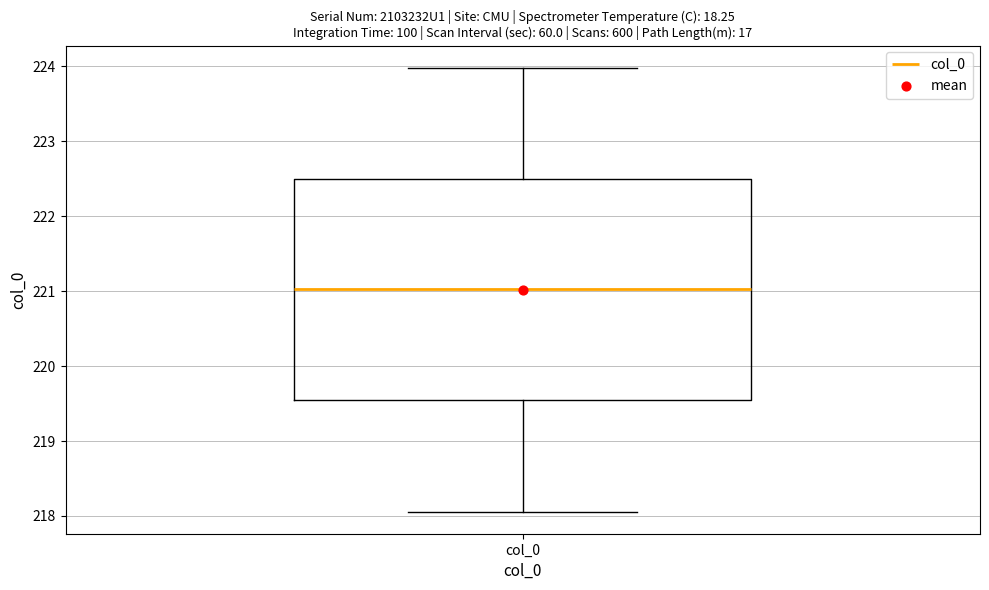

Transcribe this box plot: give where the median line is, the range the box spans, and where the two whiskers end, as read against the y-axis. The values are not printed on the chart, so give them approximately, as read against the axis.

median 221.0, box 219.5 to 222.5, whiskers 218.1 to 224.0